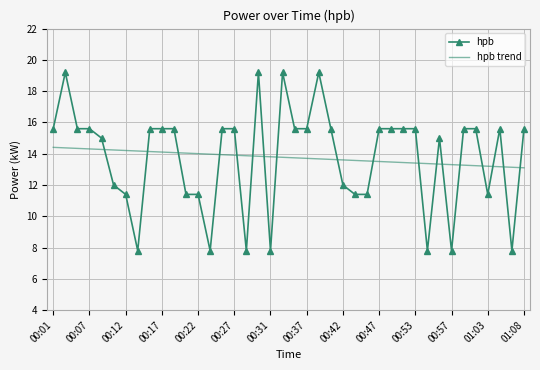

What is the difference between the maximum and minimum values in the hpb series?

11.4